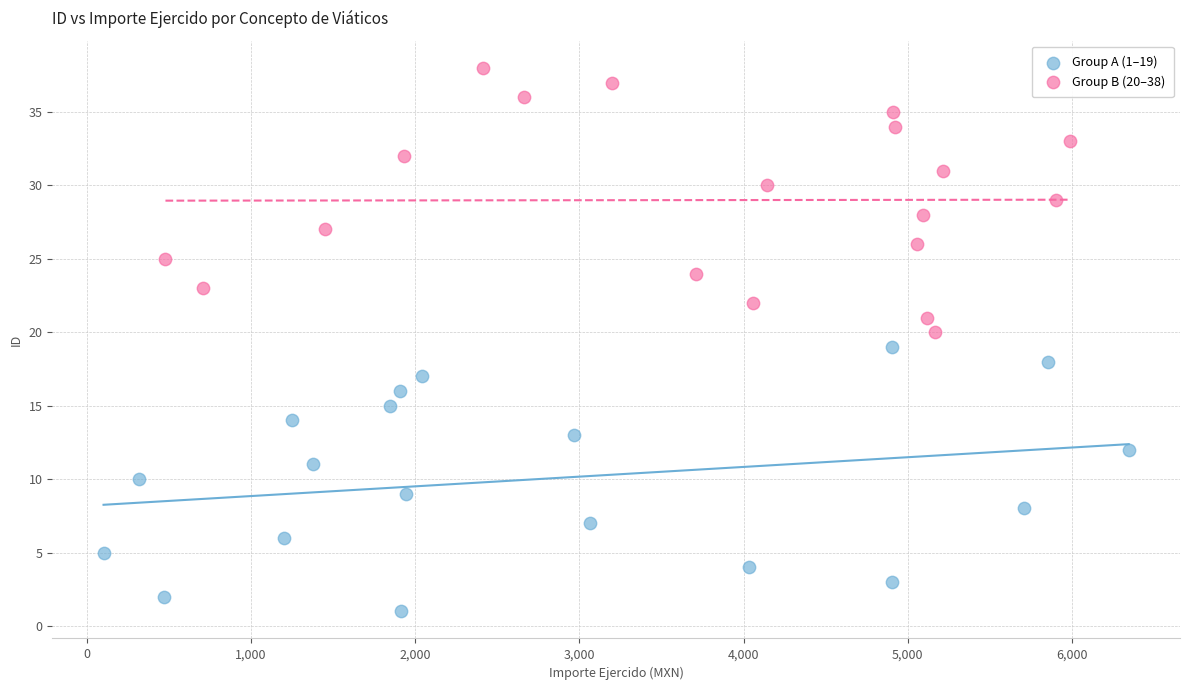

Which series reaches the maximum Y coordinate?

Group B (20–38)